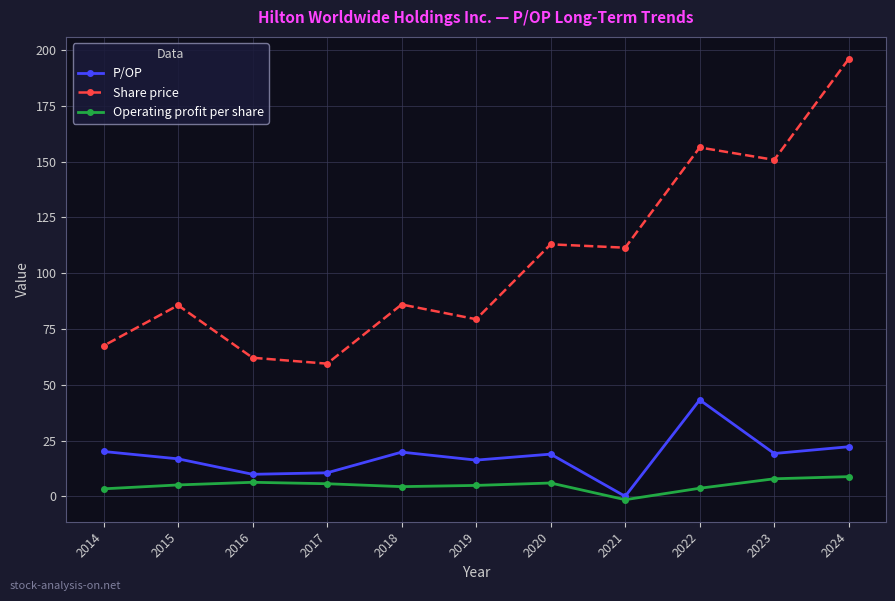

What is the sum of all P/OP values?

196.9